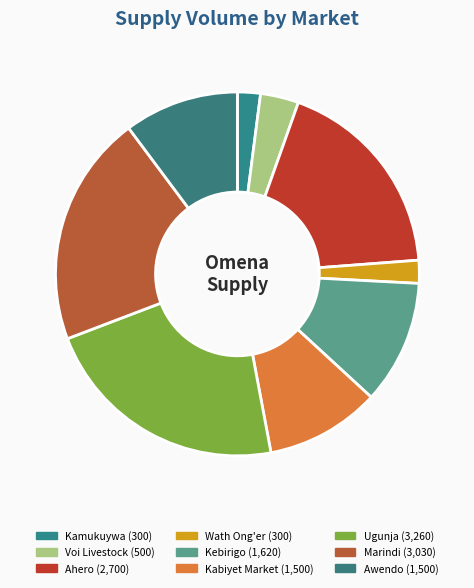

Which category has the biggest portion of the pie?

Ugunja